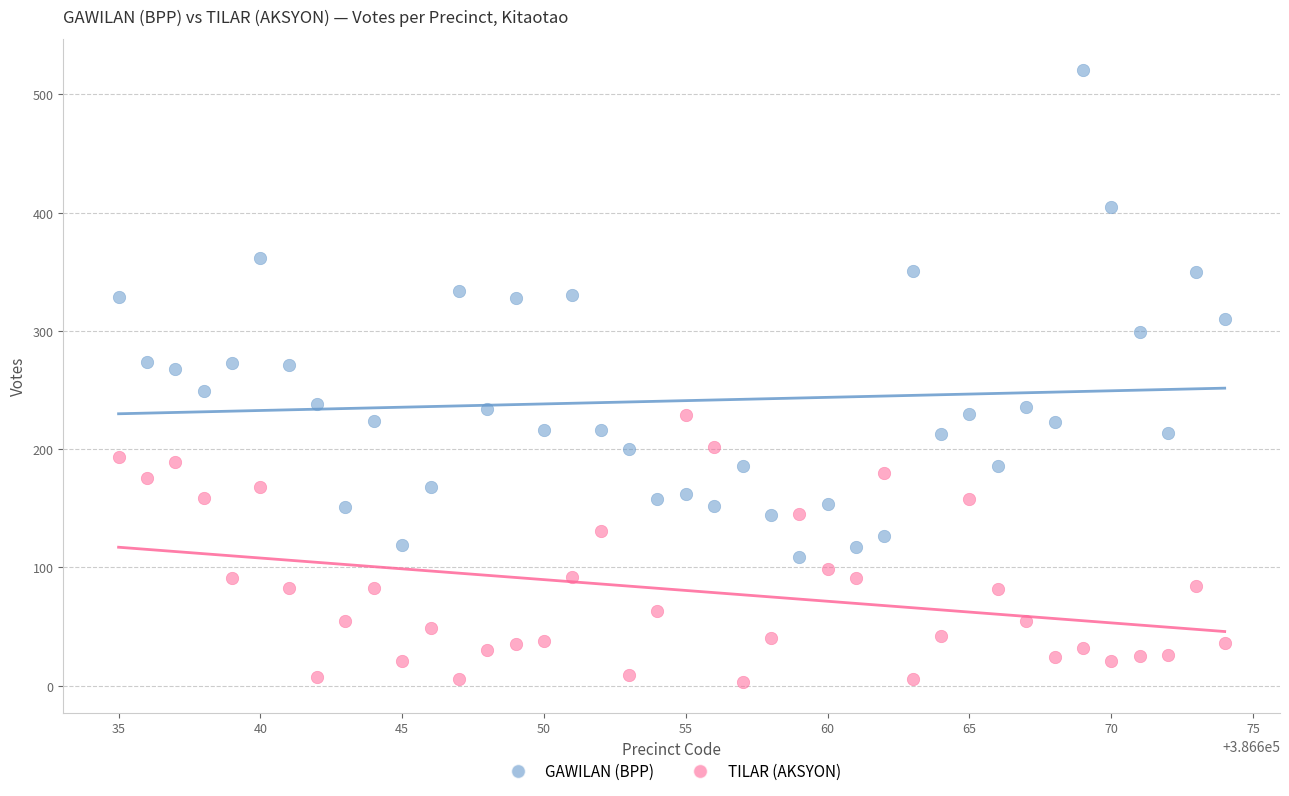

Across all data points, what is the range of Y values (max minus min)?

518